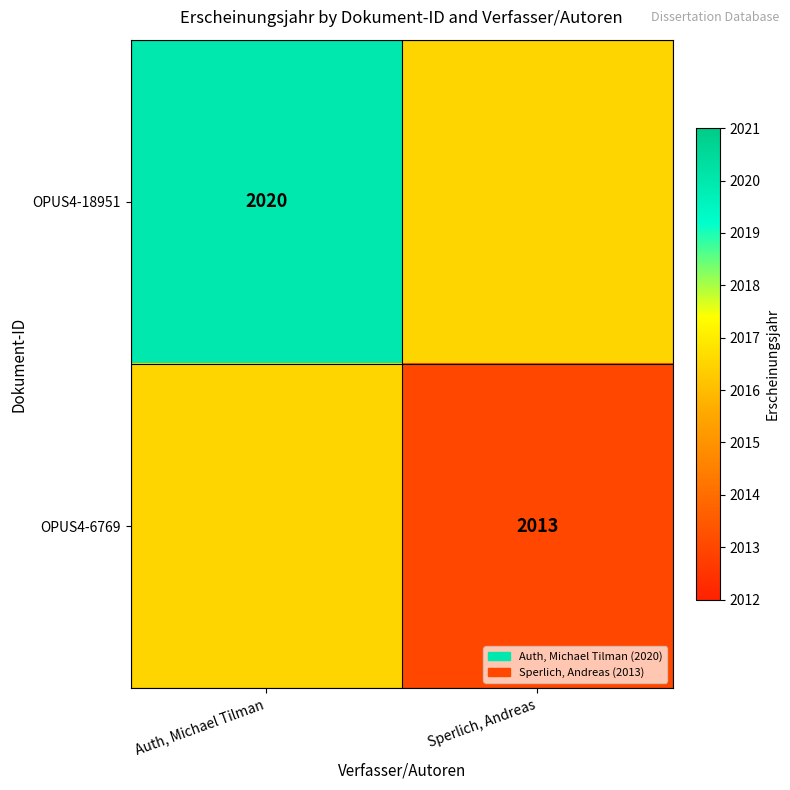

The value of OPUS4-6769 at Sperlich, Andreas is 2013.0. True or false?

True